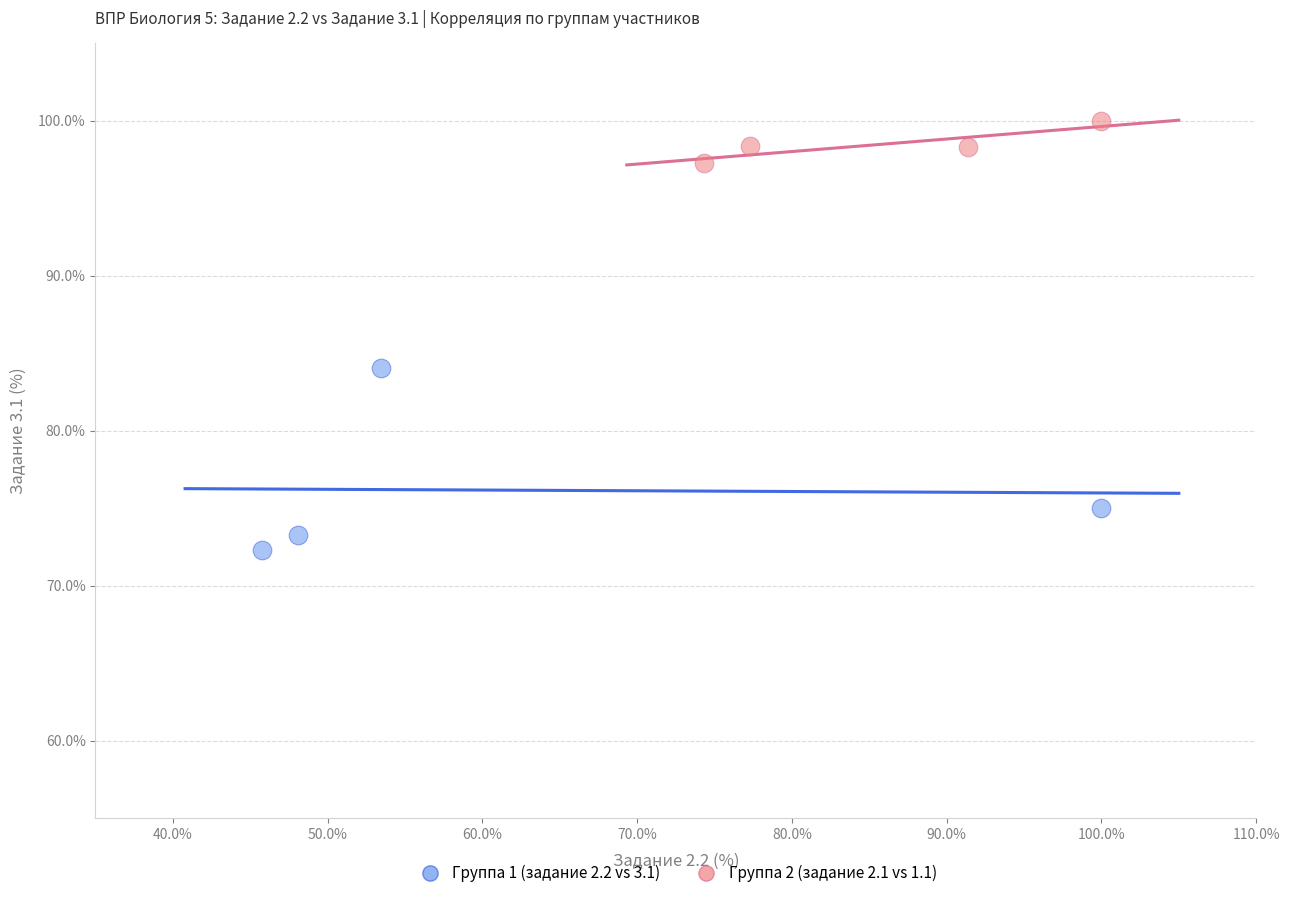

Which series contains the lowest Y value?

Группа 1 (задание 2.2 vs 3.1)